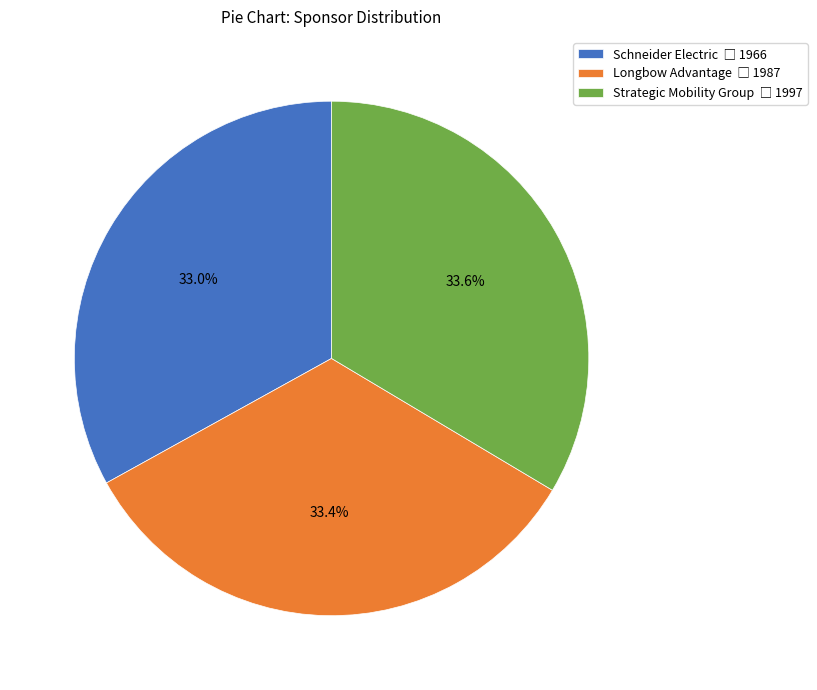

To the nearest percent, what is the average slice percentage?

33%